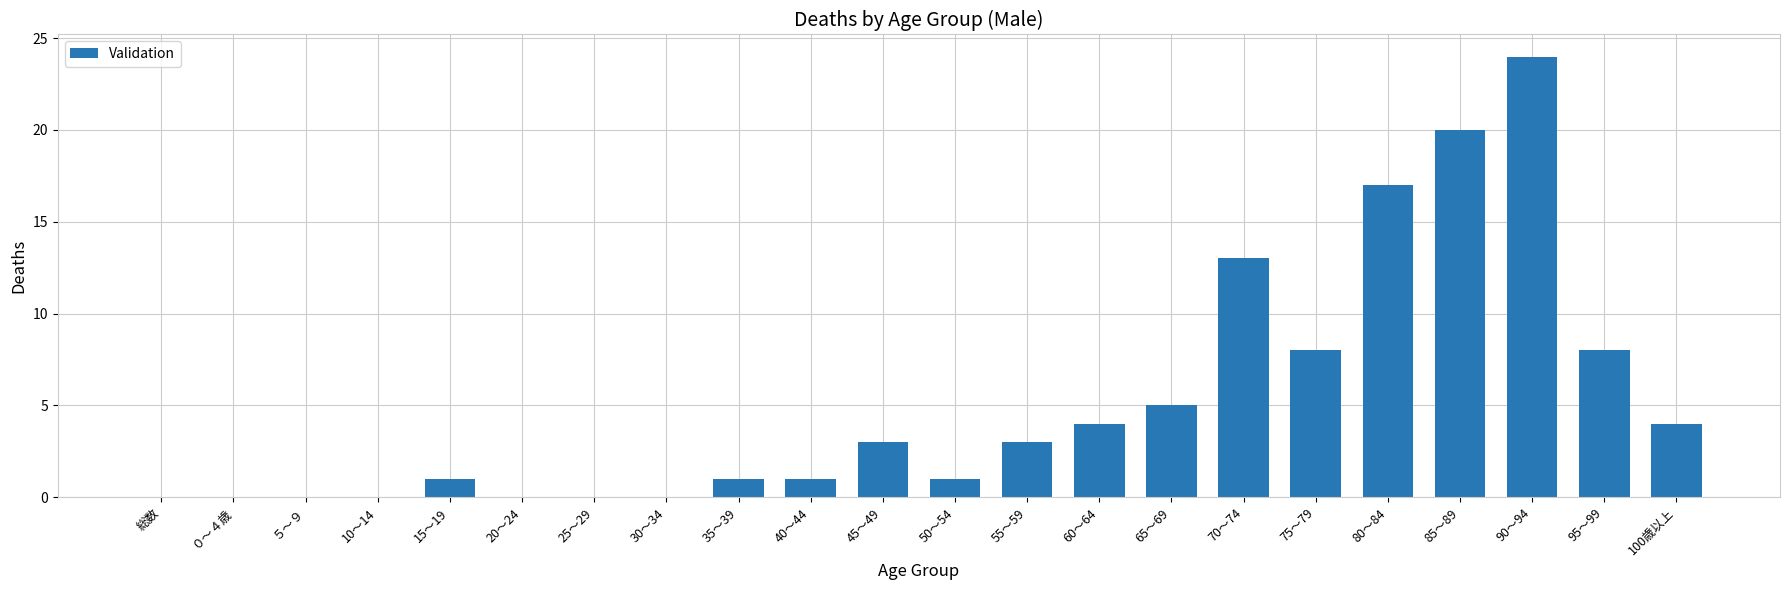

The value at 35～39 is 1. True or false?

True